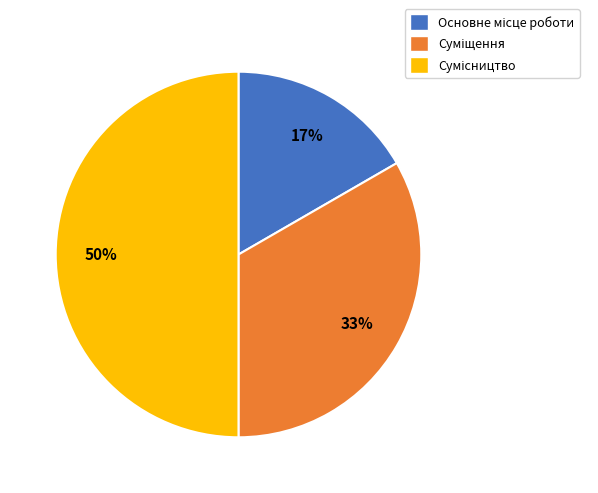

To the nearest percent, what is the difference between the largest and smallest slice percentages?

33%